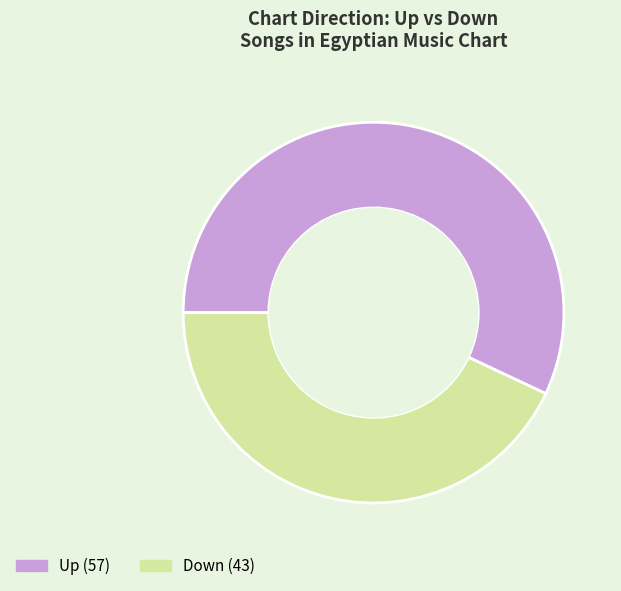

Is there any slice that represents more than half of the pie?

Yes